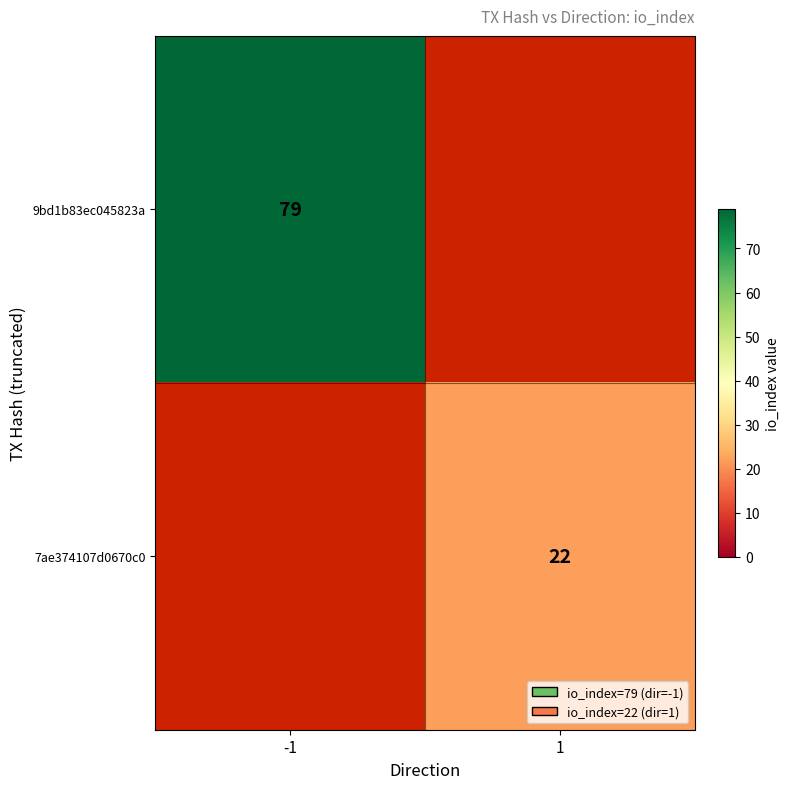

The 9bd1b83ec045823a series shows 52 at -1. True or false?

False